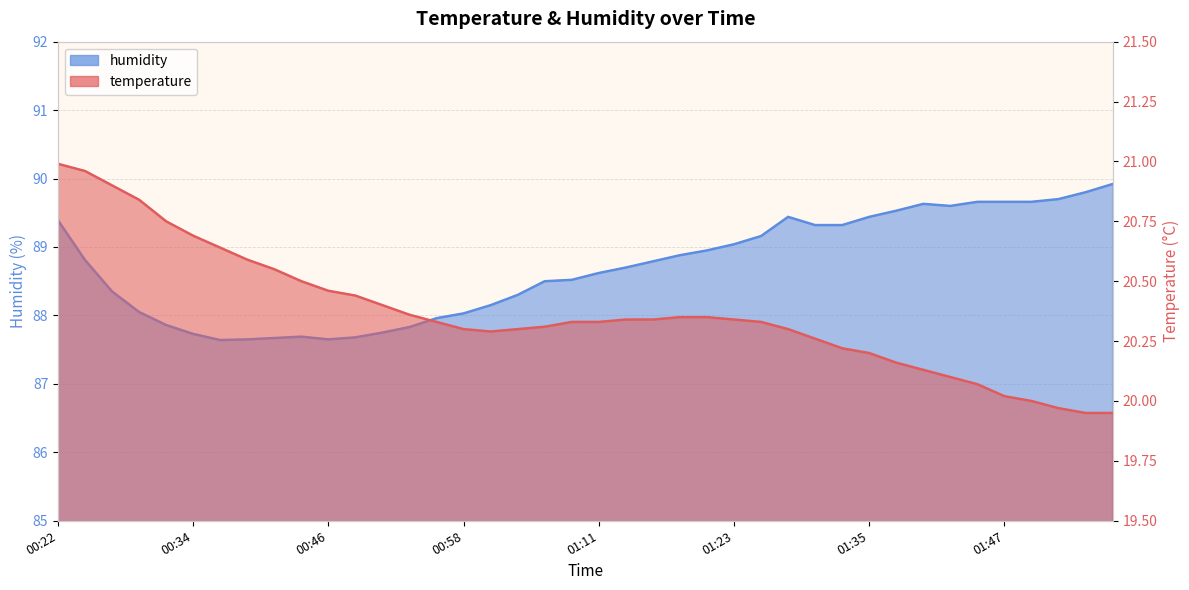

How many data points in temperature are less than 20?

3